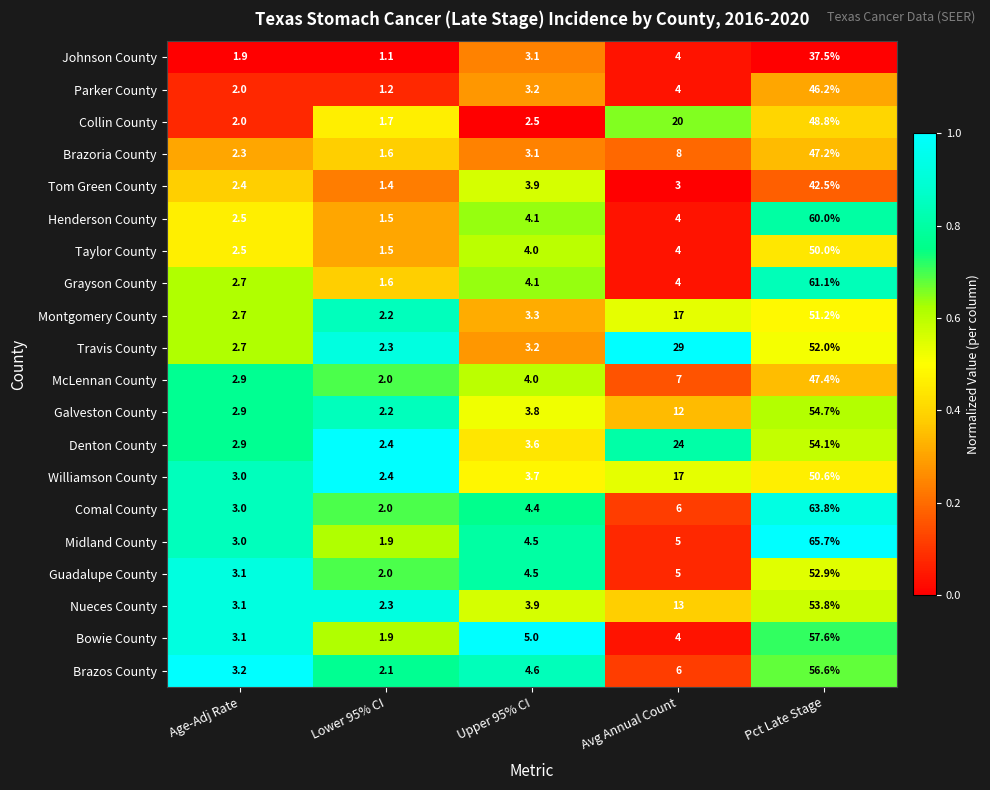

What is the difference between the maximum and minimum values in the Parker County series?

45.0